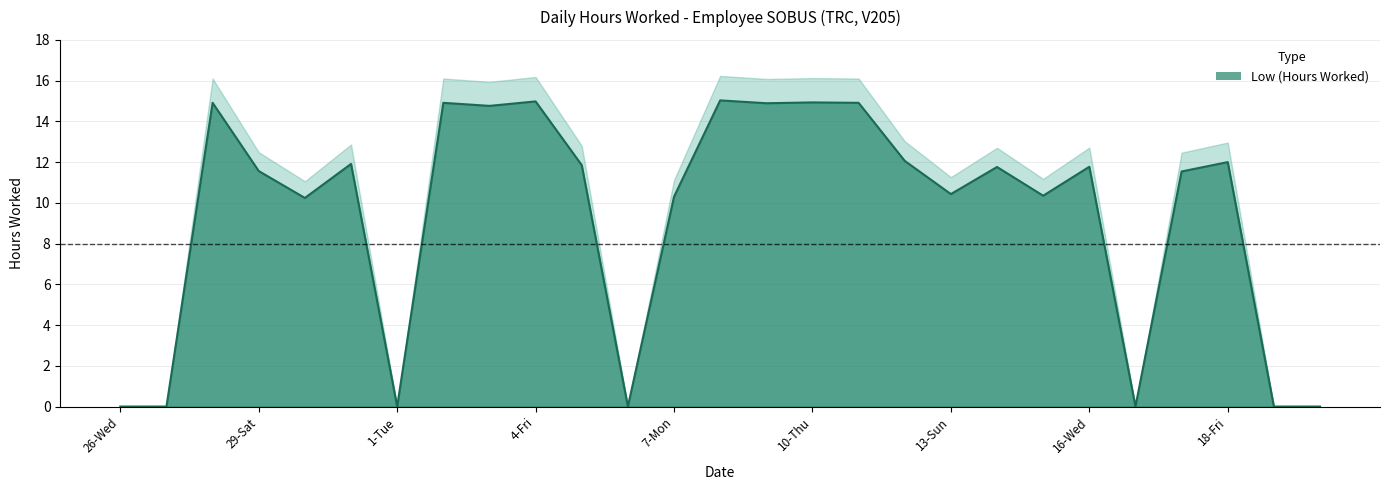

At which category does the chart reach its minimum across all series?

26-Wed